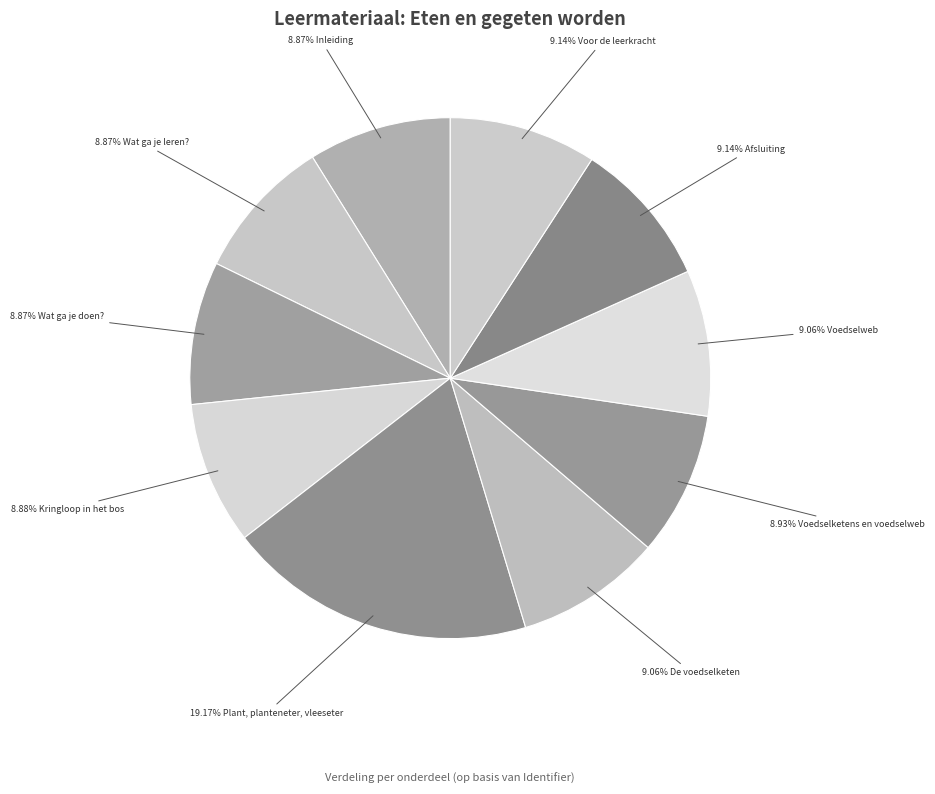

How many slices are in this pie chart?

10